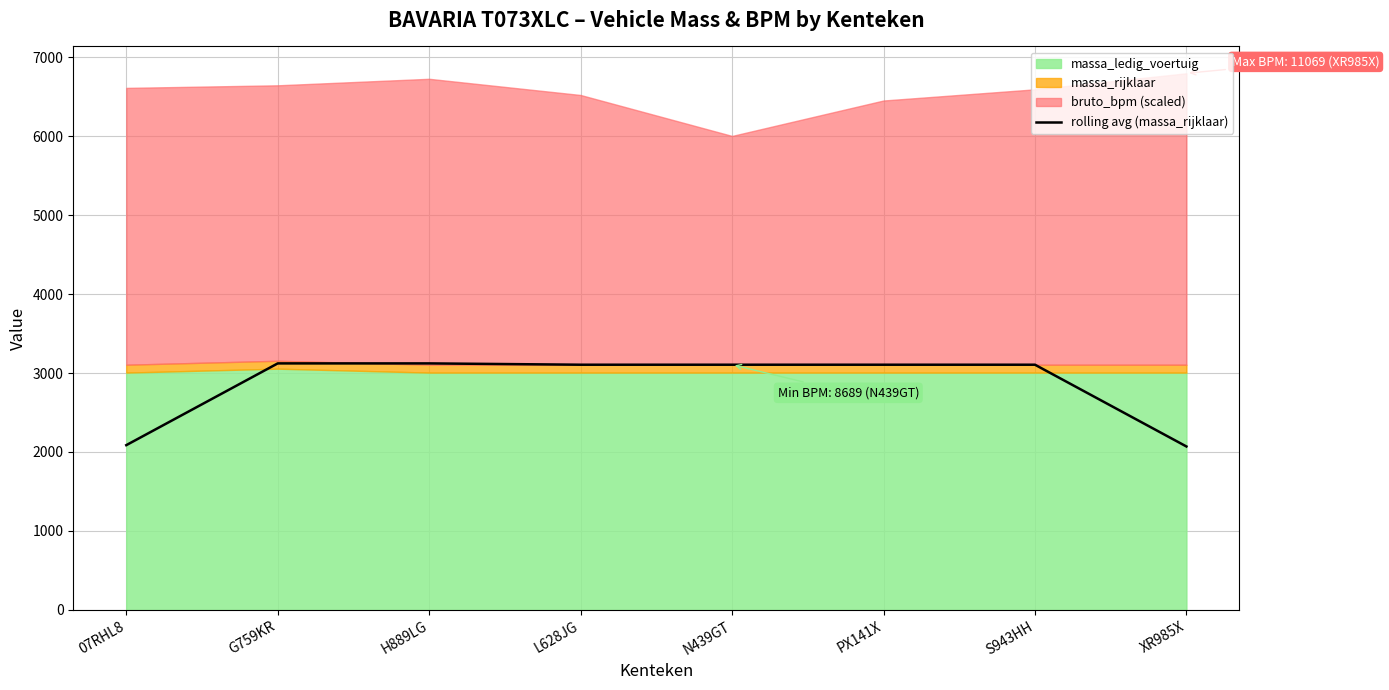

At which category does the chart reach its minimum across all series?

XR985X